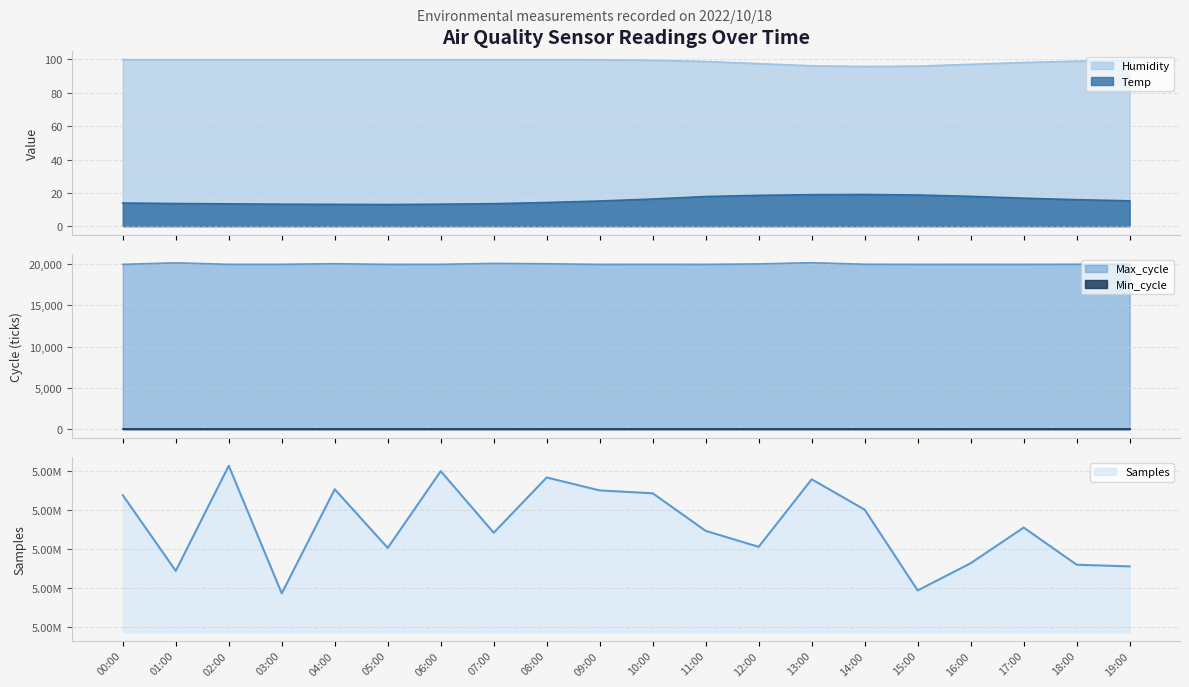

Between 10:00 and 18:00, which is larger?

10:00